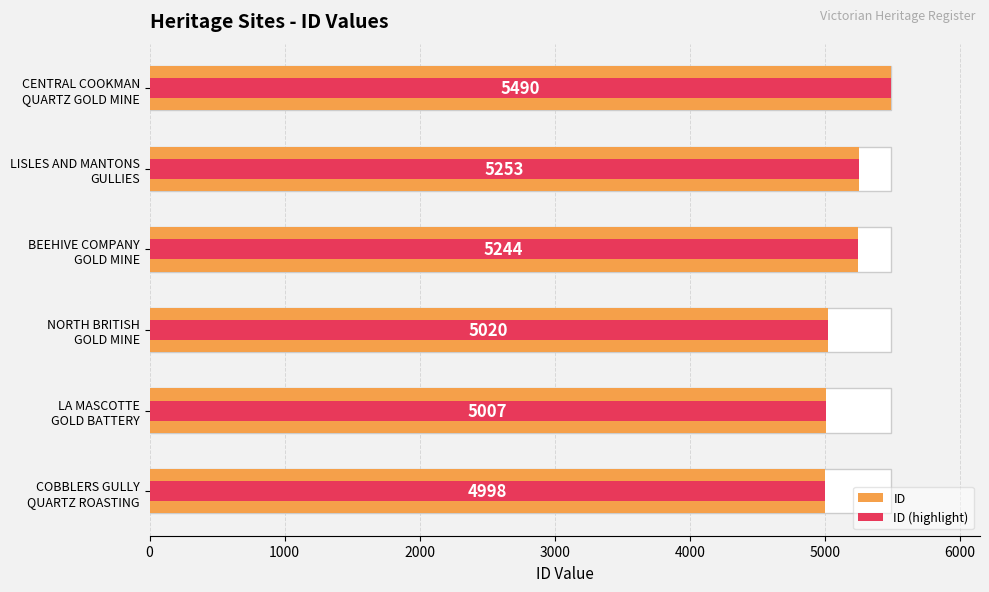

What is the value of the ID (highlight) bar at the 5th from the left?

5253